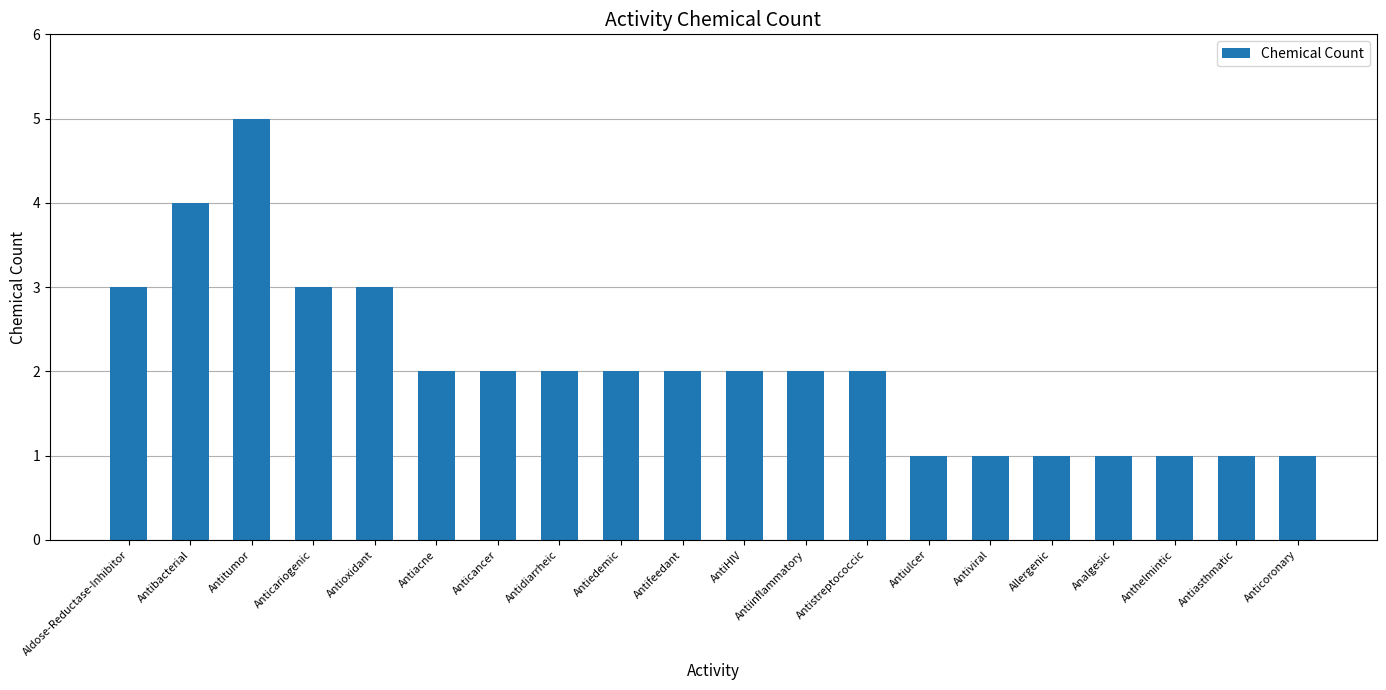

Reading right to left, extract all data points from this chart.

Anticoronary=1	Antiasthmatic=1	Anthelmintic=1	Analgesic=1	Allergenic=1	Antiviral=1	Antiulcer=1	Antistreptococcic=2	Antiinflammatory=2	AntiHIV=2	Antifeedant=2	Antiedemic=2	Antidiarrheic=2	Anticancer=2	Antiacne=2	Antioxidant=3	Anticariogenic=3	Antitumor=5	Antibacterial=4	Aldose-Reductase-Inhibitor=3